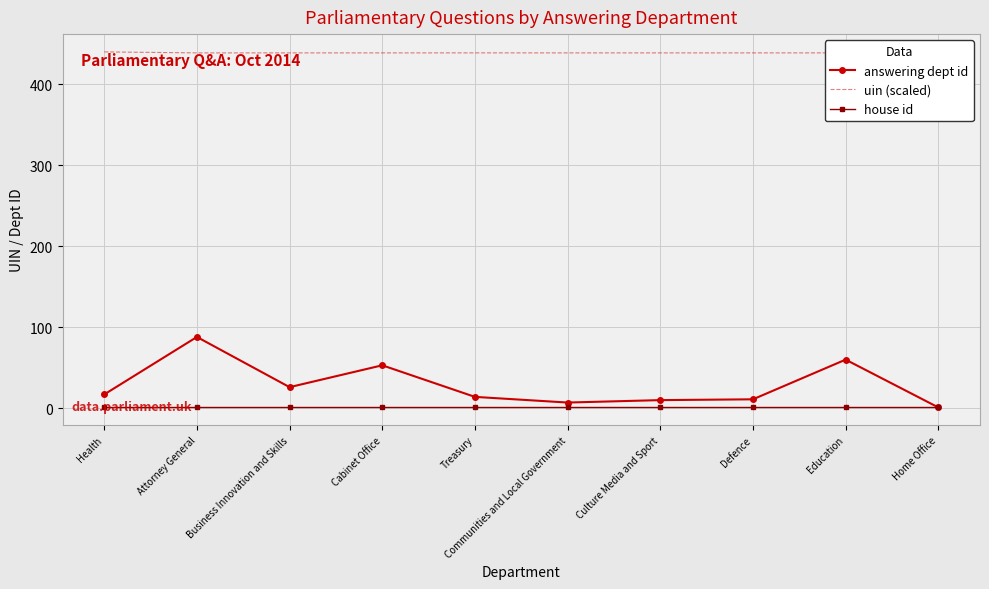

Which series has the largest total across all categories?

uin (scaled)